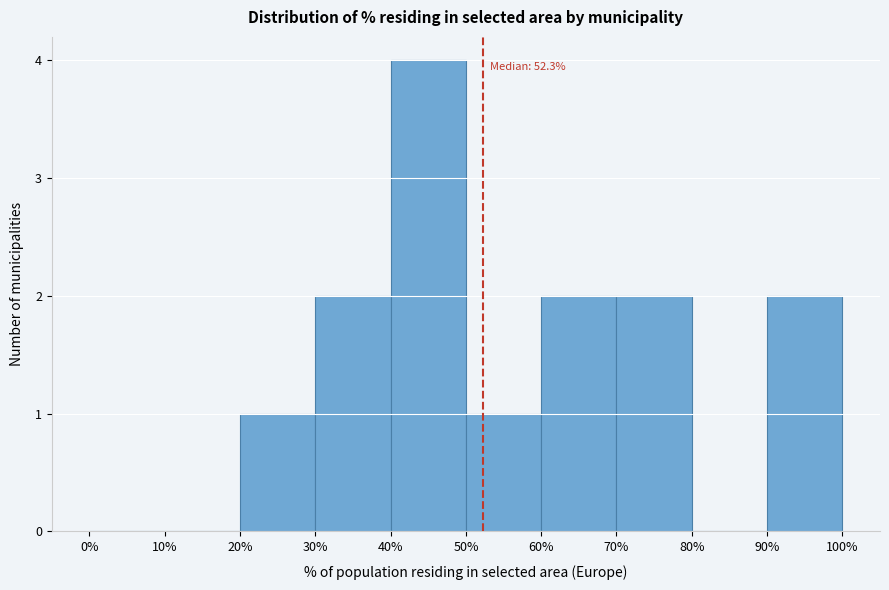

Which range on the x-axis has the tallest bar?

40% to 50%